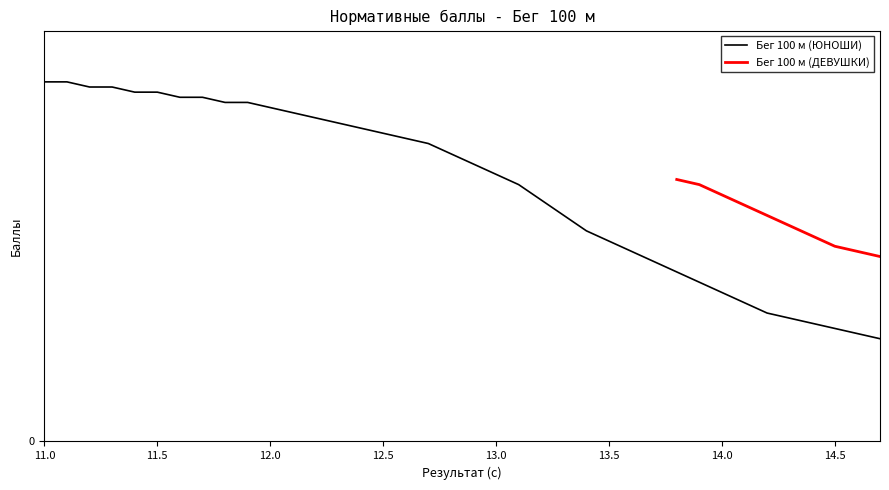

How many data points does each series have?

38